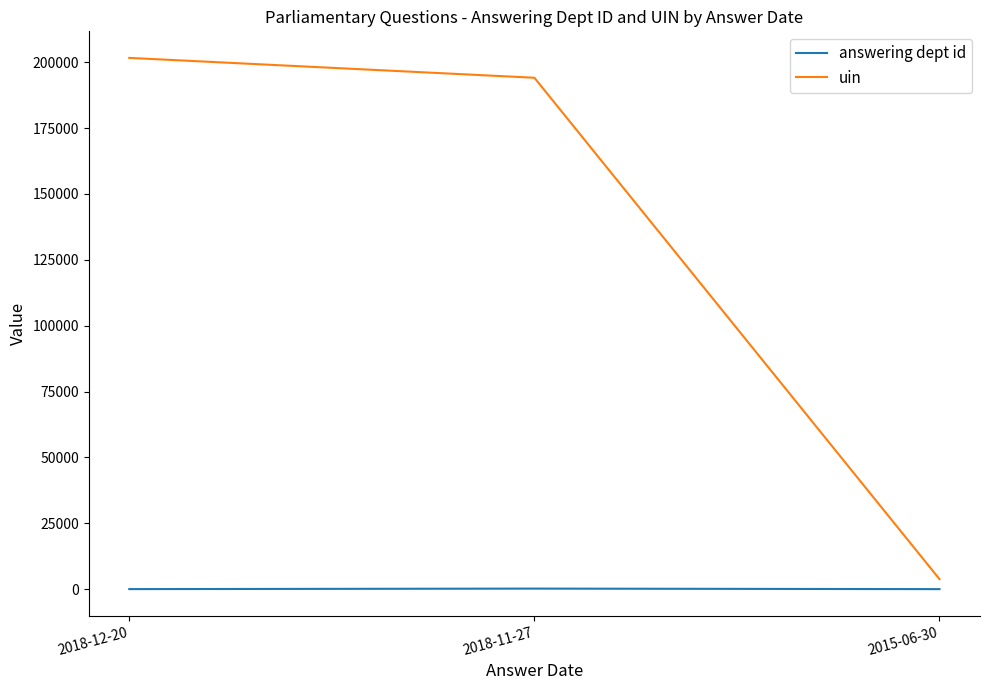

Is the value of answering dept id at 2018-12-20 greater than the value of uin at 2018-11-27?

No